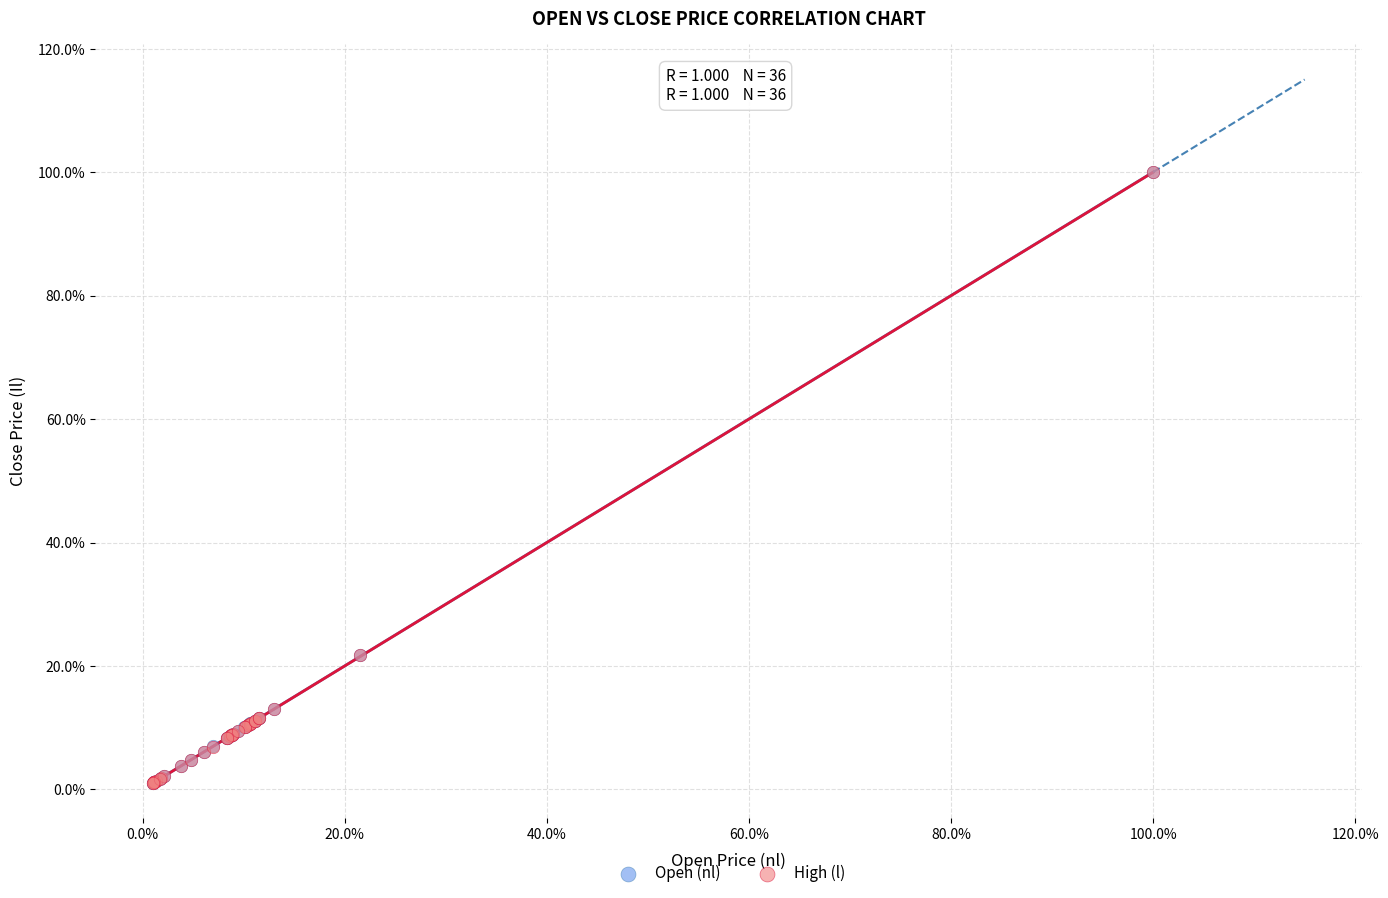

Which series has the largest Y range (max minus min)?

Open (nl)